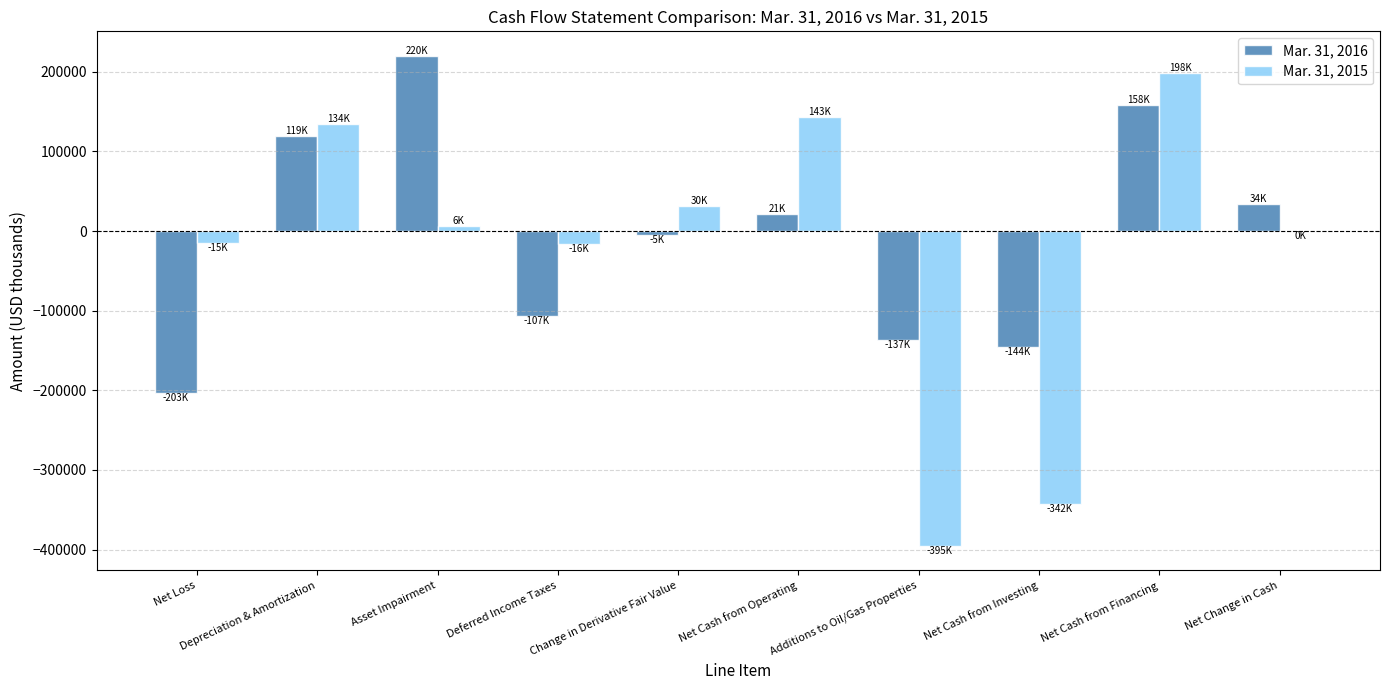

Are the bars grouped side by side (vs. stacked)?

Yes